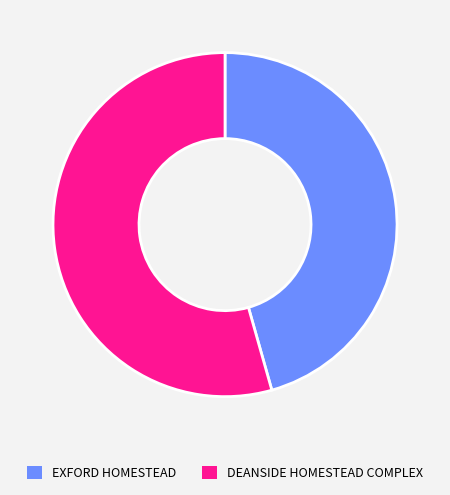

What is the largest slice in the pie chart?

DEANSIDE HOMESTEAD COMPLEX